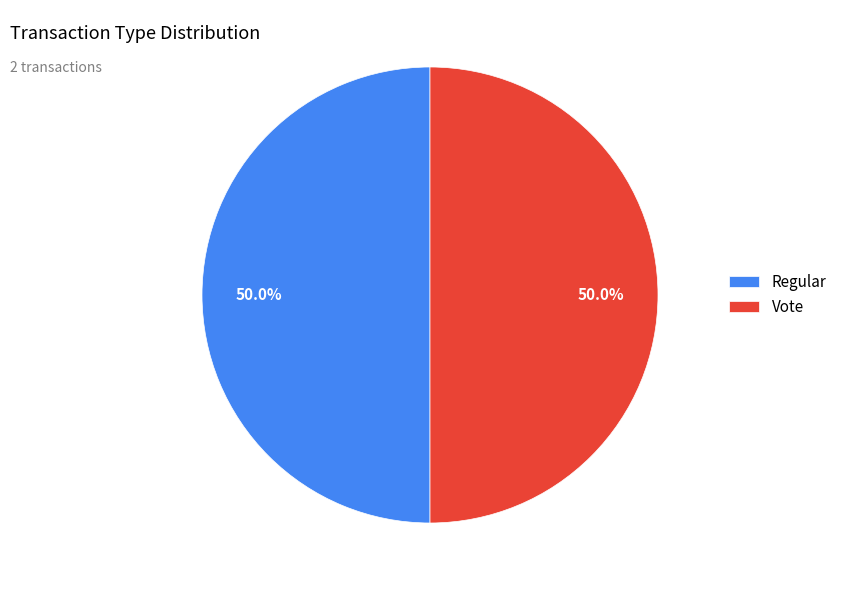

Approximately how many times larger is the value at Regular compared to Vote?

1.0